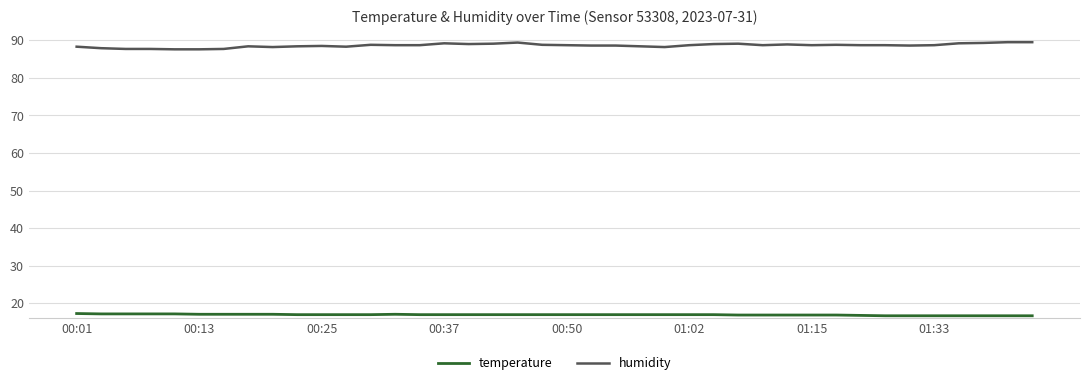

What is the highest value of the humidity series?

89.5